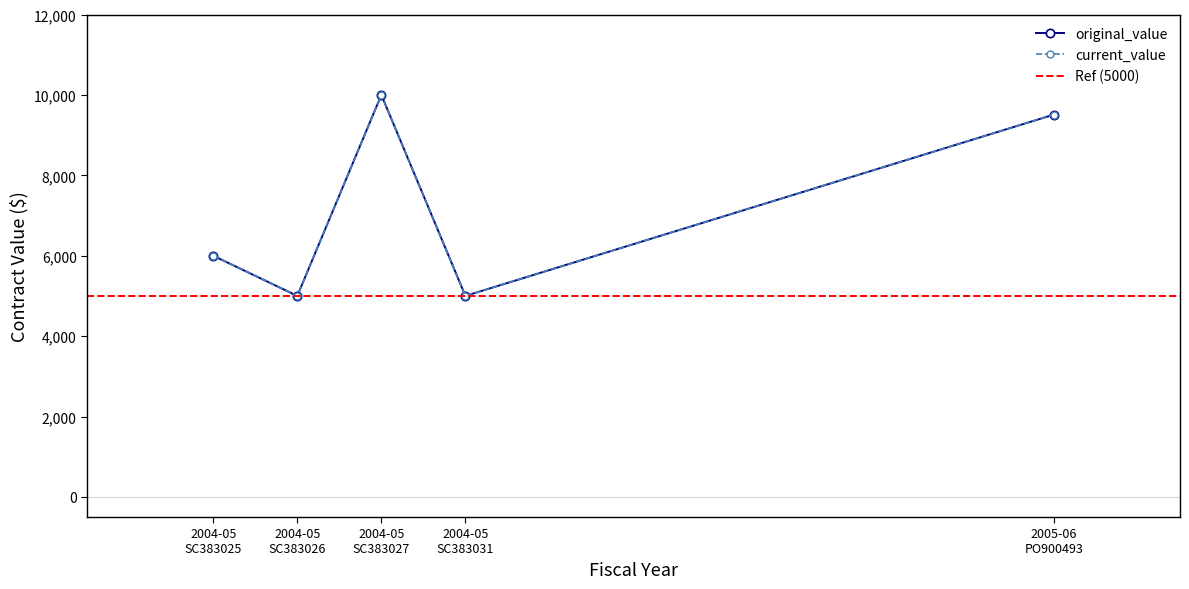

What is the difference between the maximum and minimum values in the original_value series?

5000